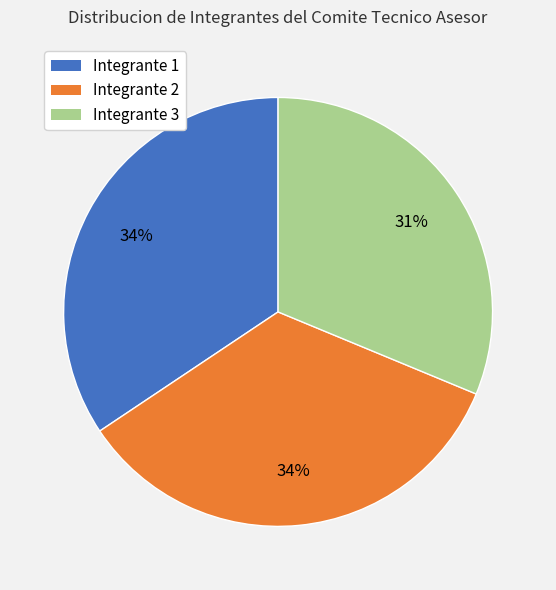

Which slice is the smallest?

Integrante 3